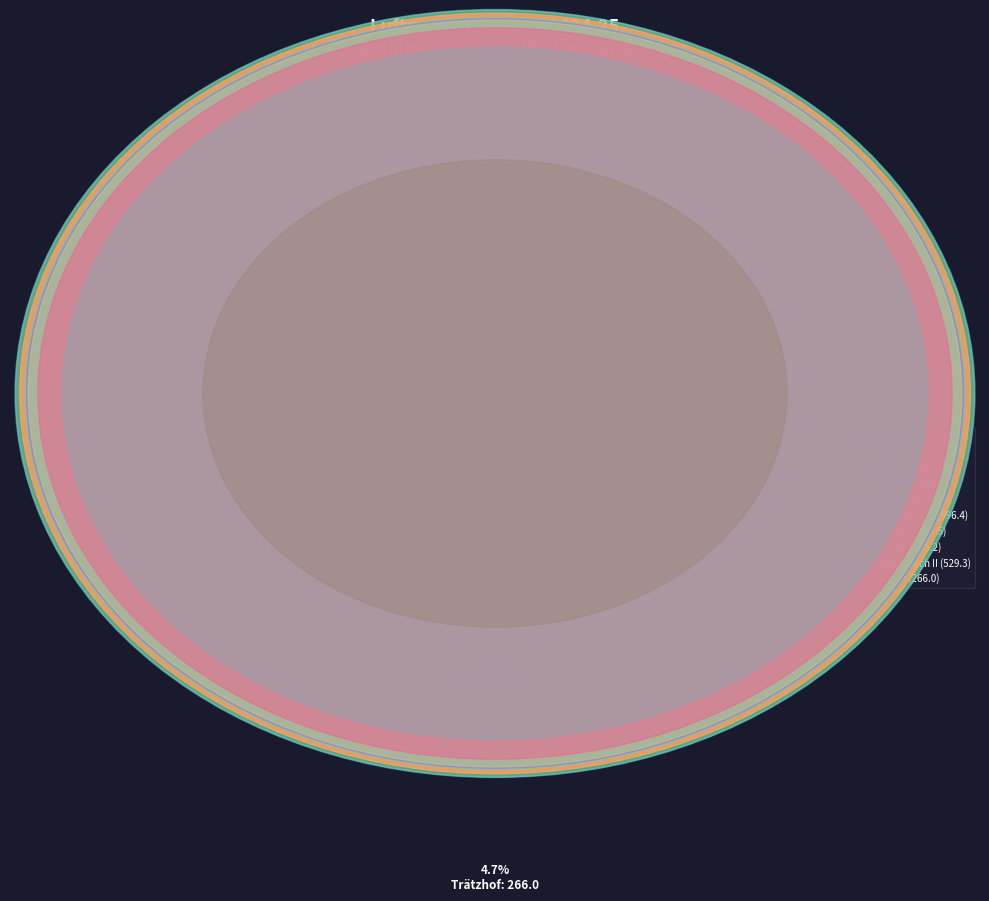

What is the smallest slice in the pie chart?

Trätzhof